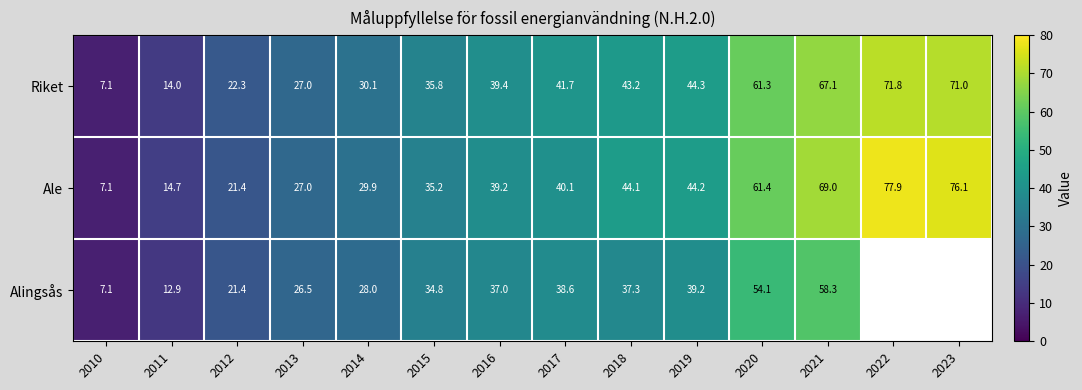

The value of Riket at 2012 is 22.3. True or false?

True